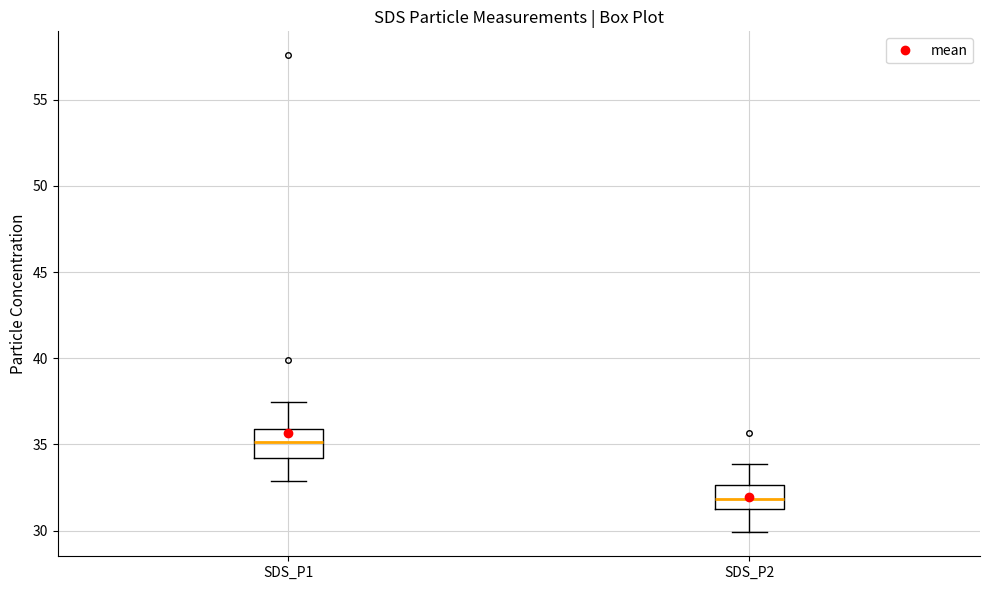

Where does the upper whisker of the box for SDS_P2 end on the y-axis? The values are not printed on the chart, so give them approximately, as read against the axis.

34.0